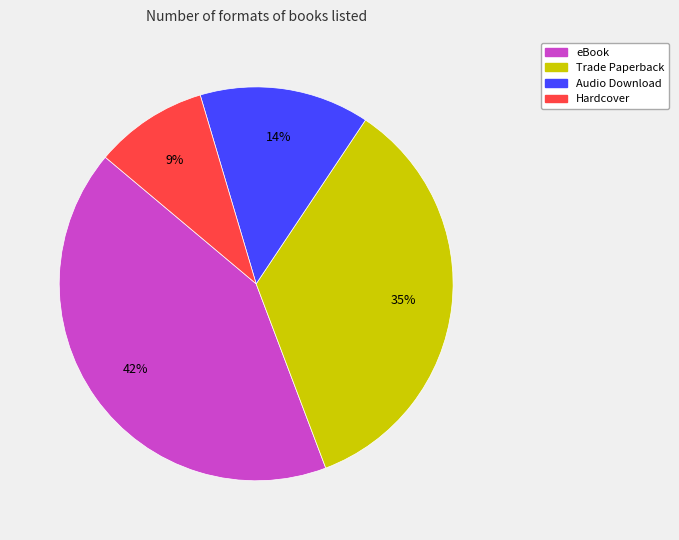

What is the smallest slice in the pie chart?

Hardcover